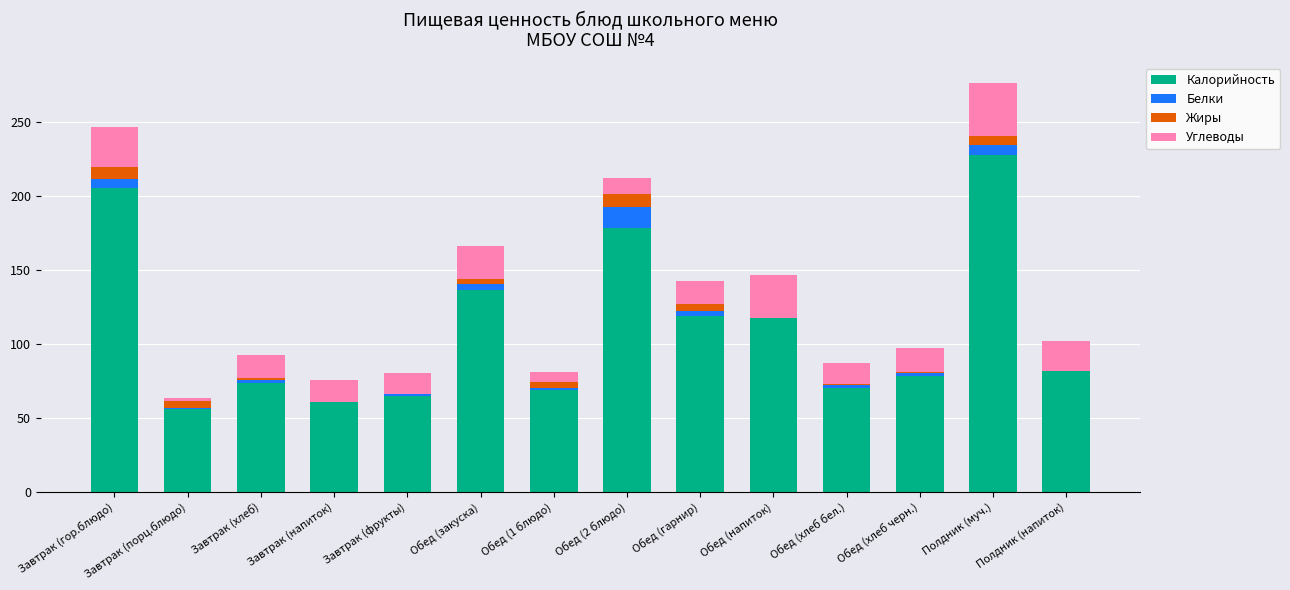

The Калорийность series shows 96.7 at Обед (хлеб бел.). True or false?

False